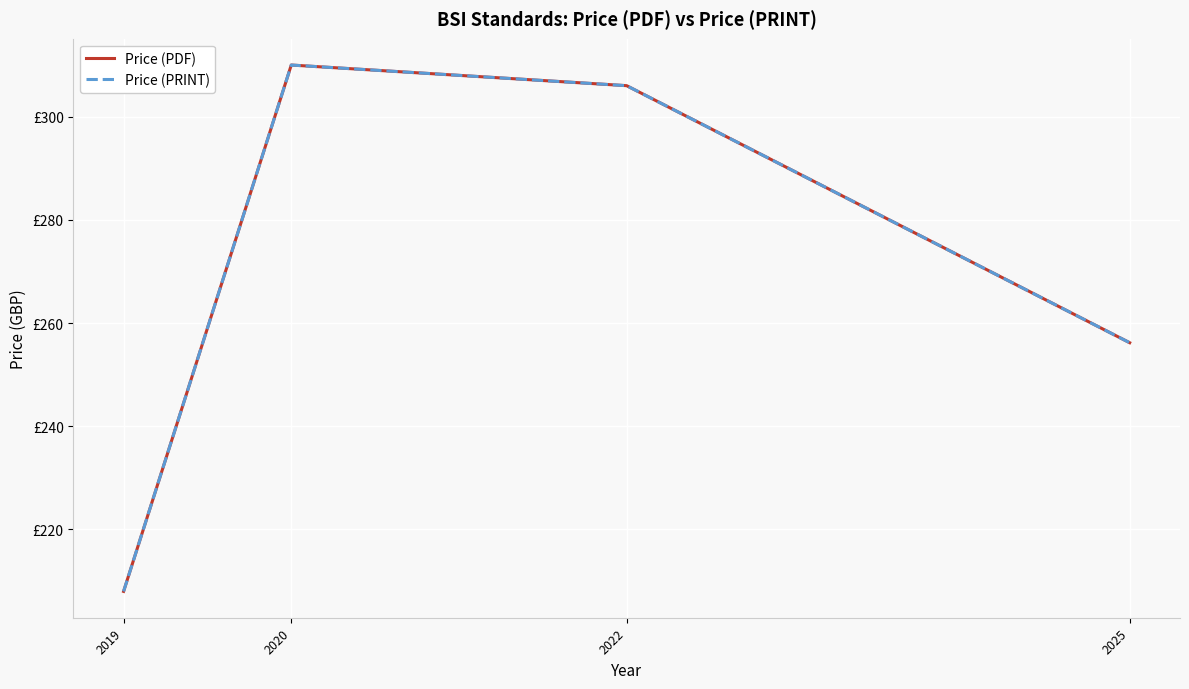

Does the chart display data point markers on the line(s)?

No